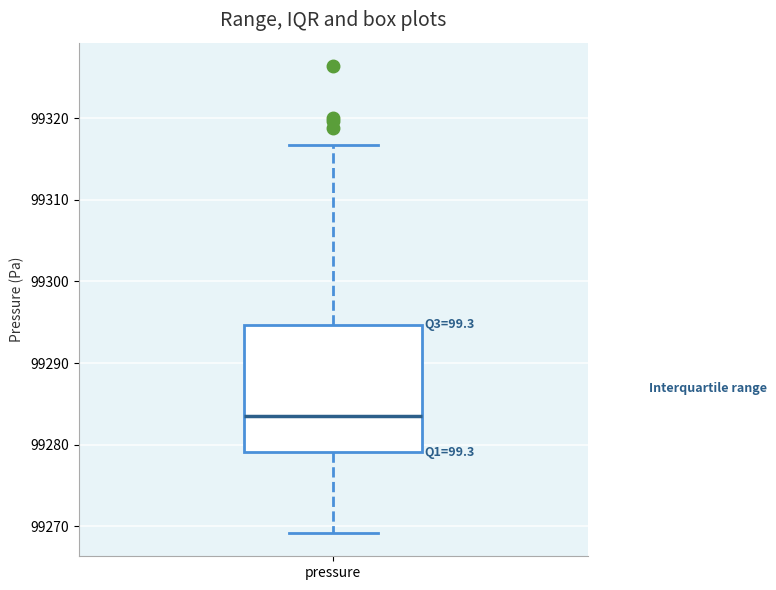

Where does the median line of the box for pressure sit on the y-axis? The values are not printed on the chart, so give them approximately, as read against the axis.

99284